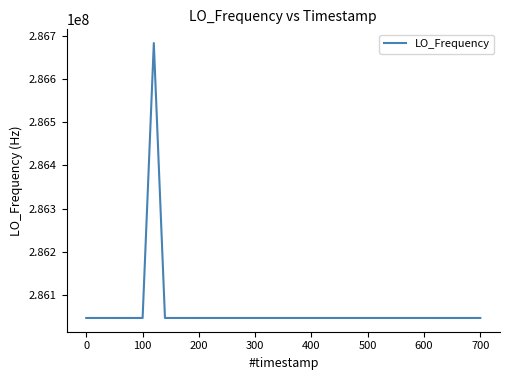

What is the smallest value displayed?

286046991.8